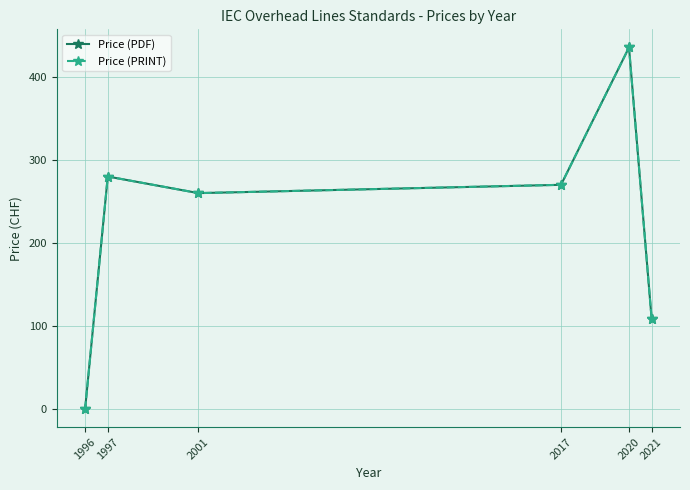

How many interior local peaks does the Price (PRINT) series have?

2